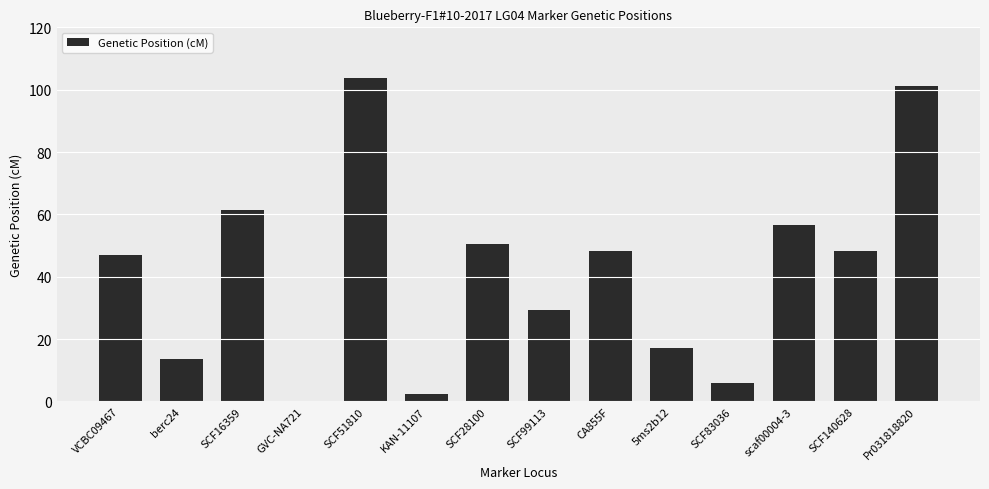

What is the maximum value shown in the chart?

103.6